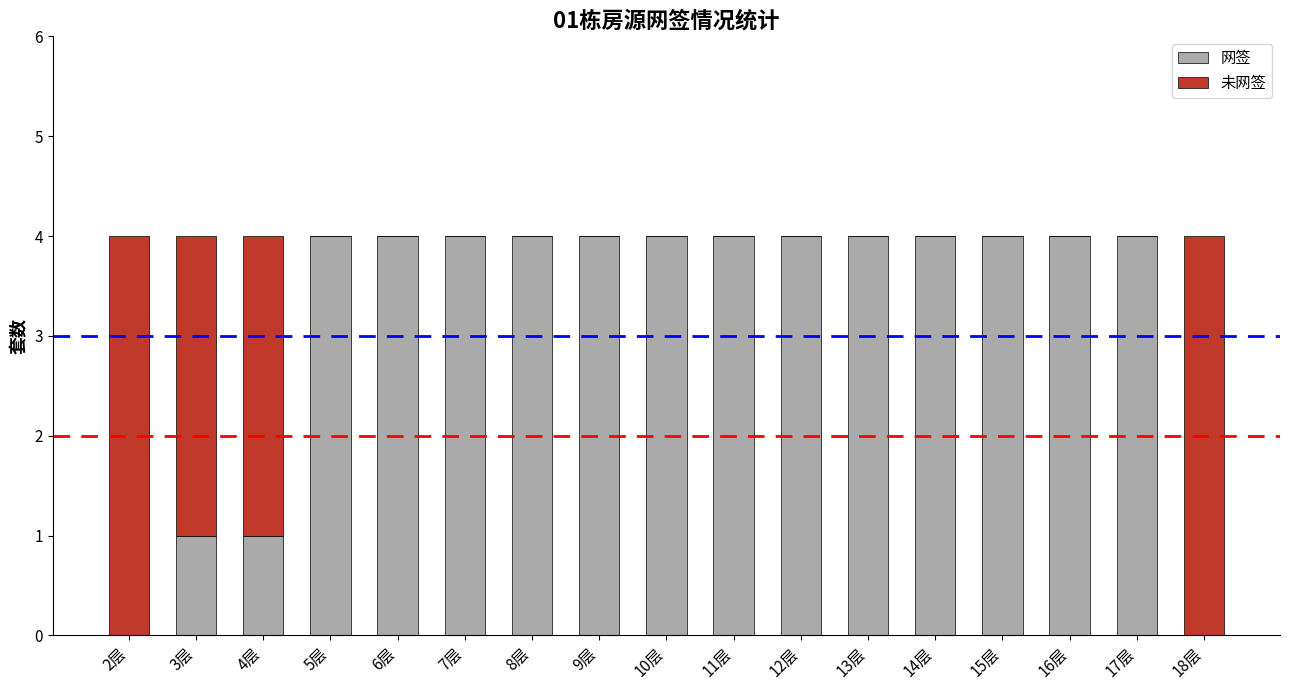

What are all the series names shown in the legend?

网签, 未网签